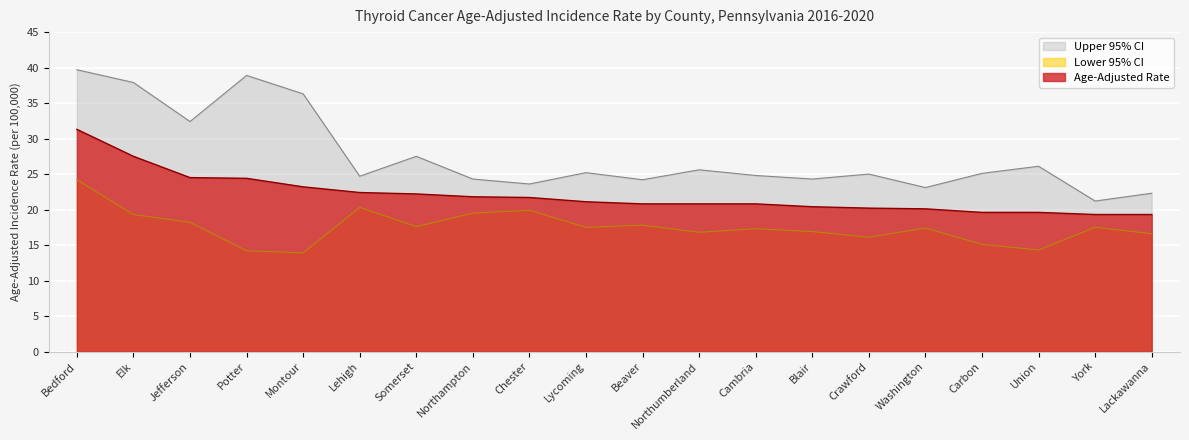

Rank the series by their average value, from highest to lowest.

Upper 95% CI, Age-Adjusted Rate, Lower 95% CI